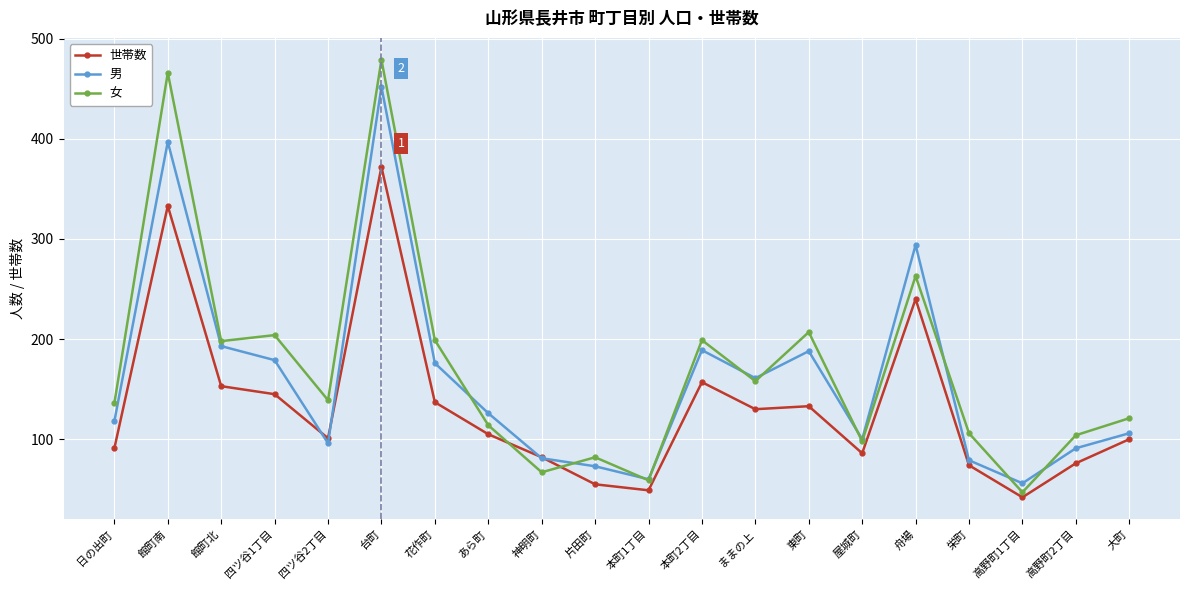

How many values in the 女 series are below 139?

10